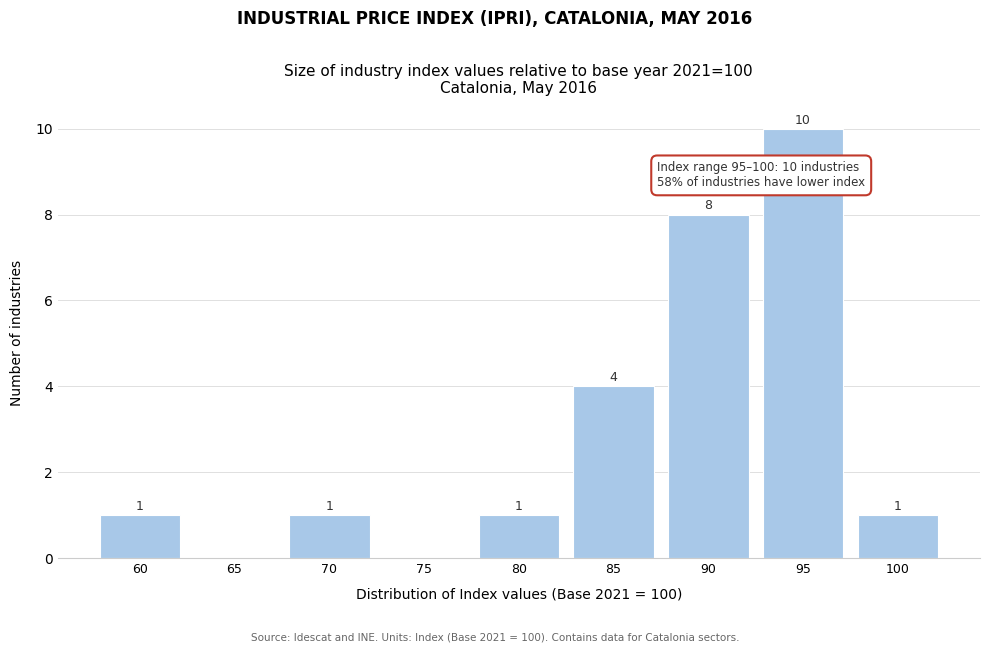

Reading left to right, what are all the values shown in this chart?

60=1	65=0	70=1	75=0	80=1	85=4	90=8	95=10	100=1